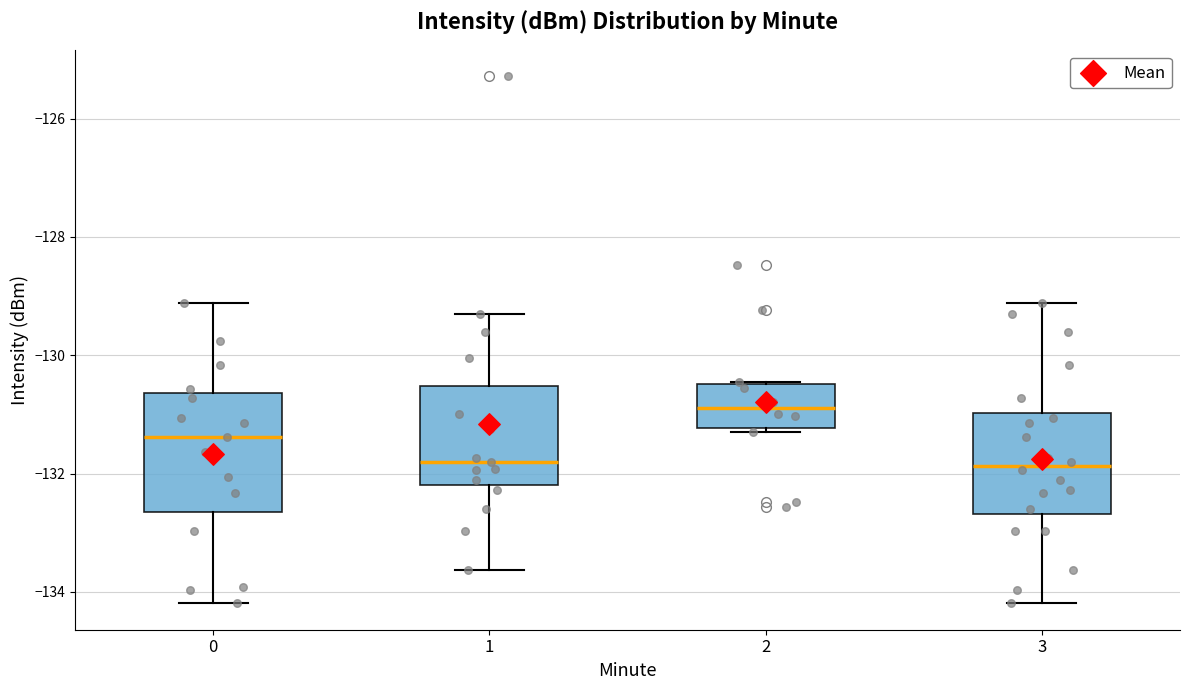

Where is the lower edge of the box at x = 0 on the y-axis? The values are not printed on the chart, so give them approximately, as read against the axis.

-132.6